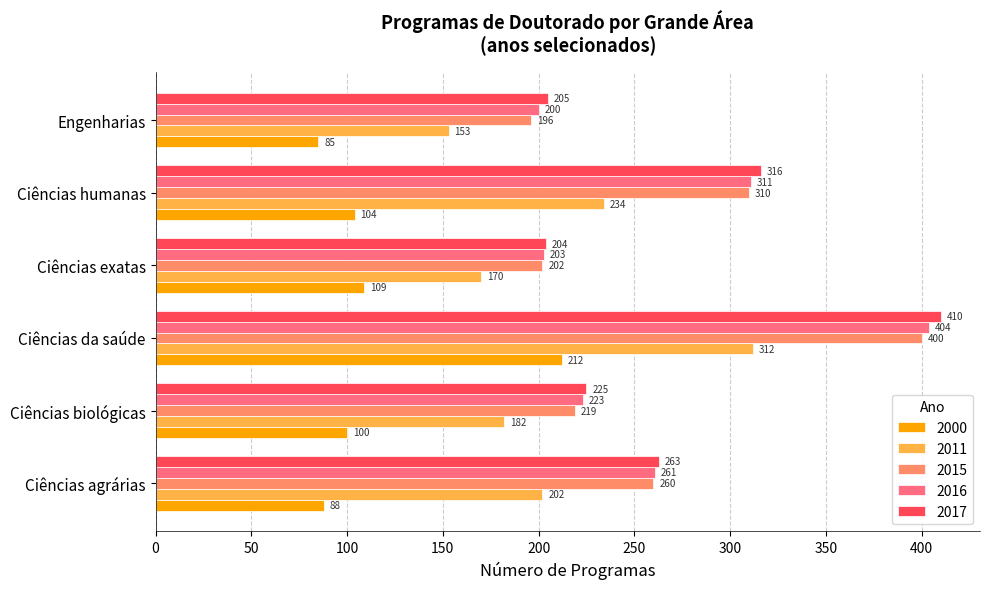

What is the approximate value of 2017 at Ciências biológicas, to the nearest 5?

225